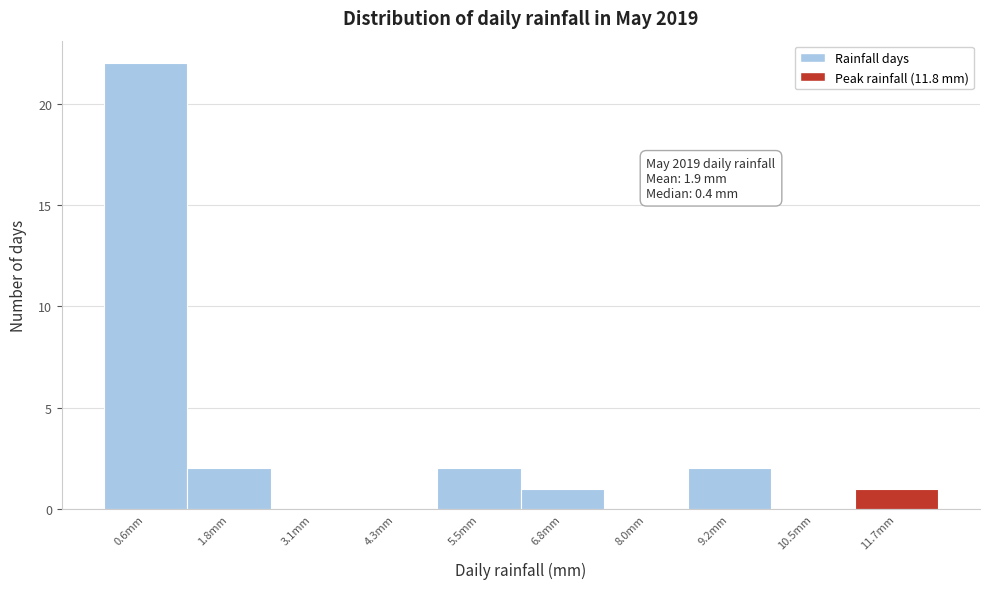

Over which range of the x-axis is the bar tallest?

0.0 to 1.2